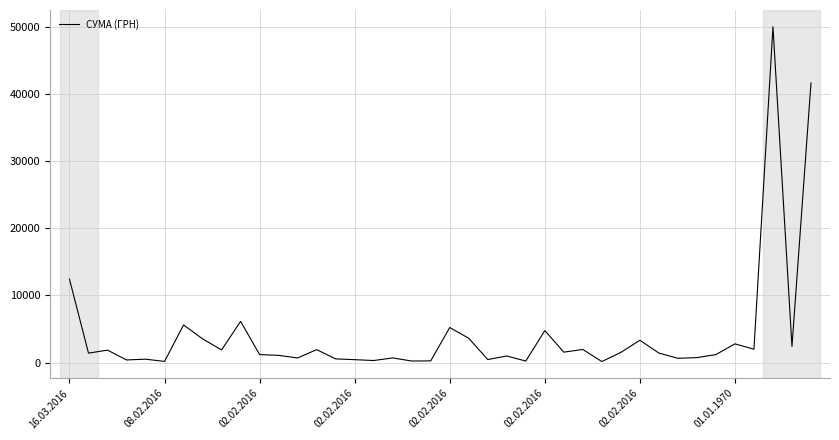

What is the maximum value shown in the chart?

50000.0